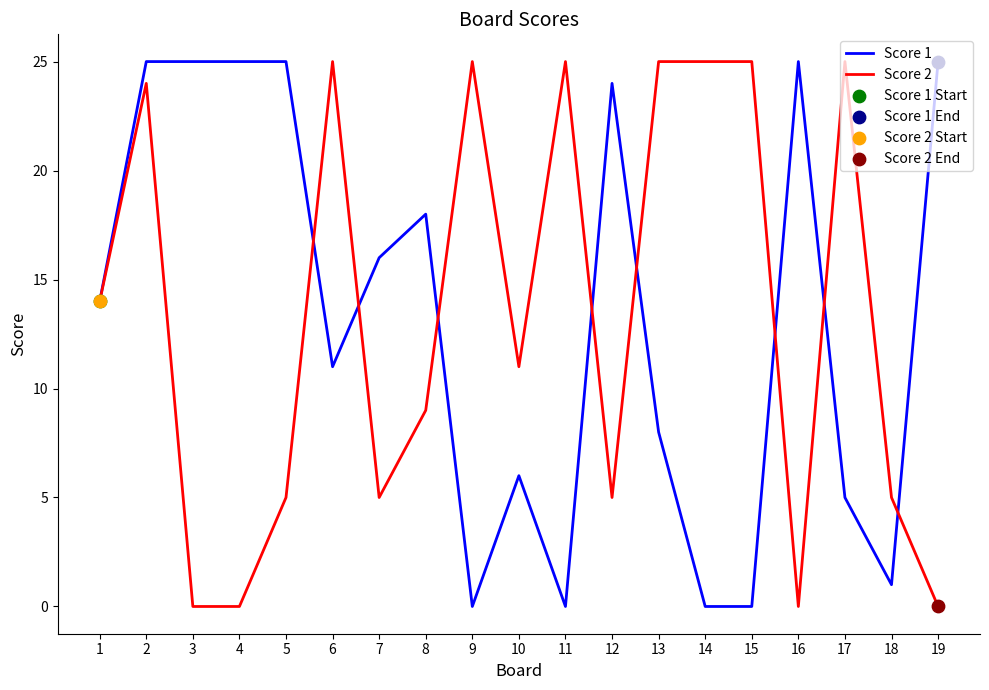

At which category is the sum across all series the highest?

2